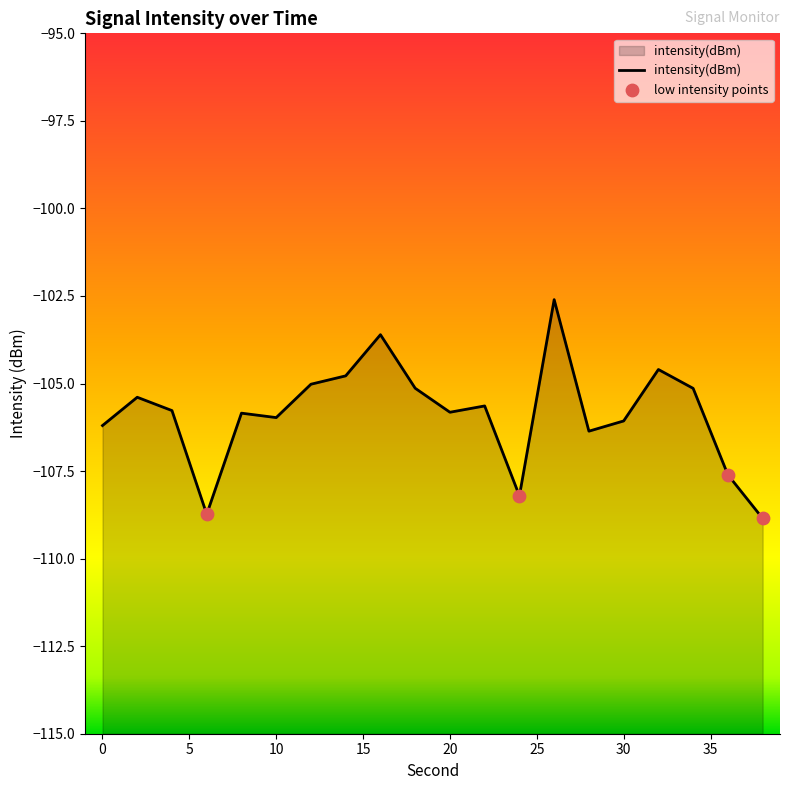

What is the change in value from 10 to 30?

-0.1